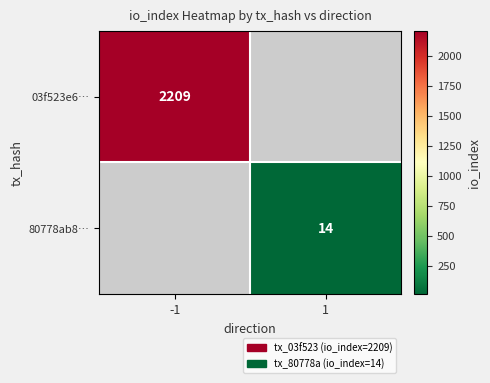

Is it true that 03f523e6… equals 1291 at -1?

False